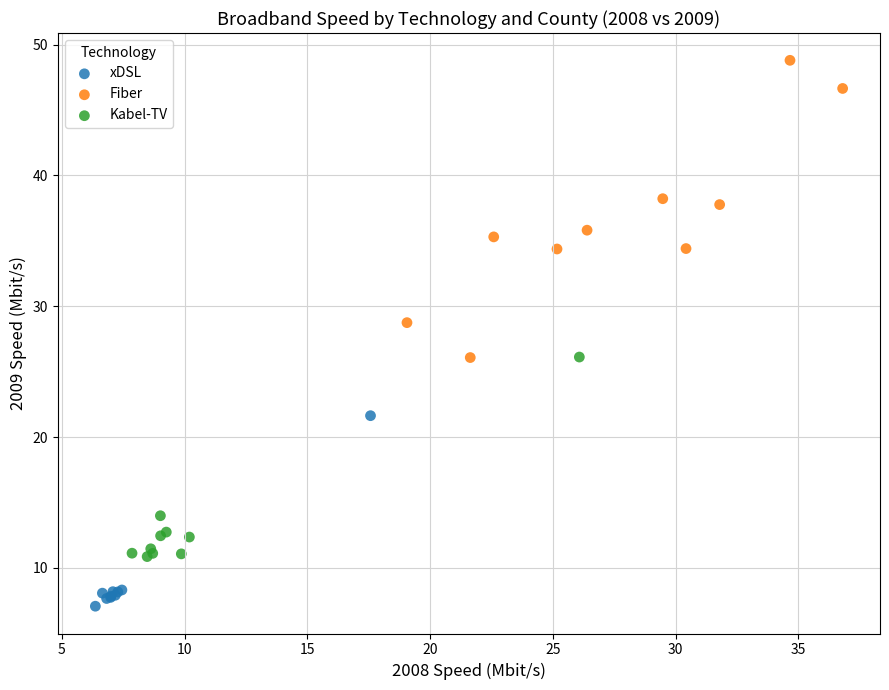

What are all the series names shown in the legend?

xDSL, Fiber, Kabel-TV